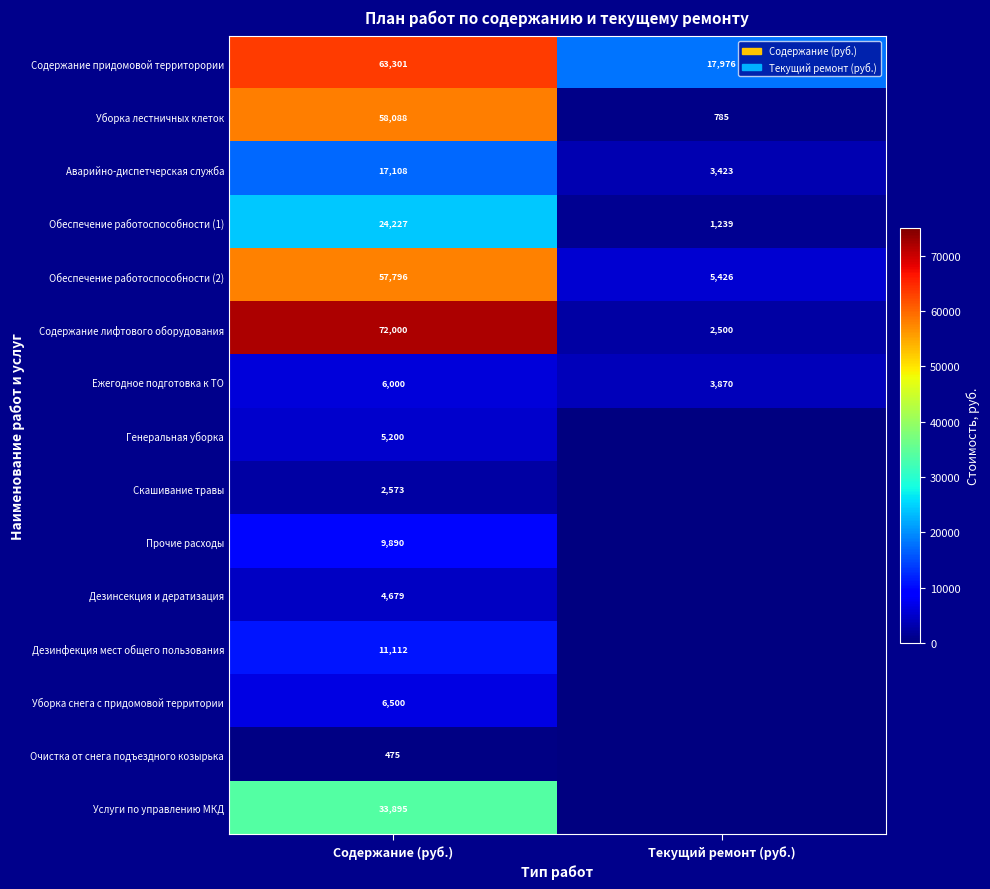

Rank the categories by Аварийно-диспетчерская служба value from highest to lowest.

Содержание (руб.), Текущий ремонт (руб.)